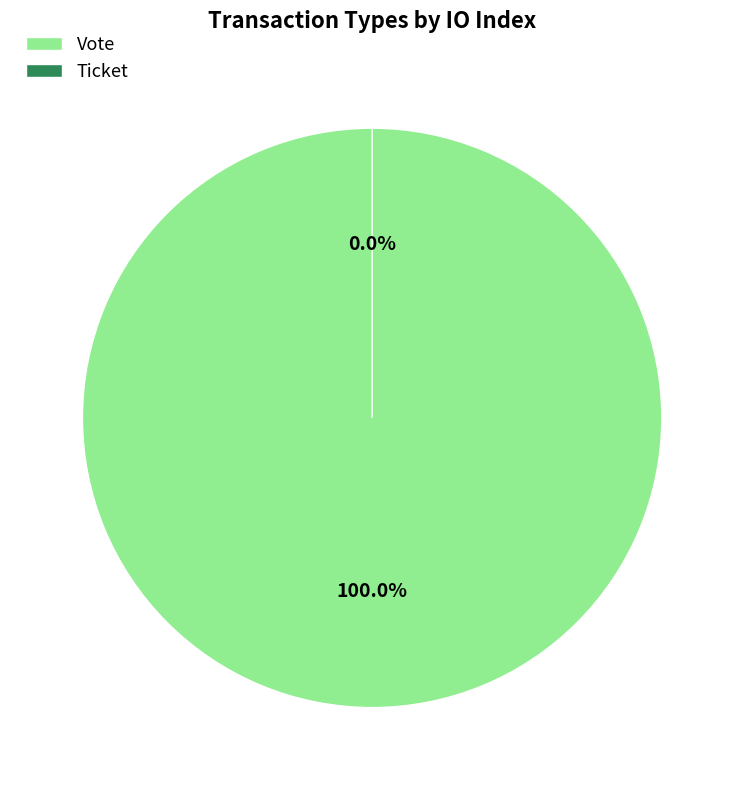

To the nearest percent, what portion does Vote represent?

100%